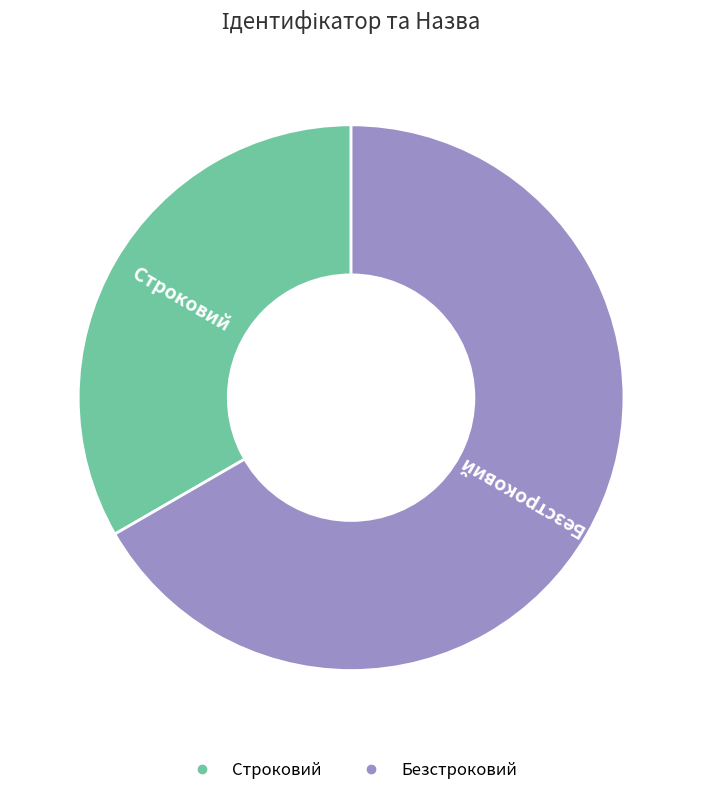

Approximately how many times larger is the value at Строковий compared to Безстроковий?

0.5